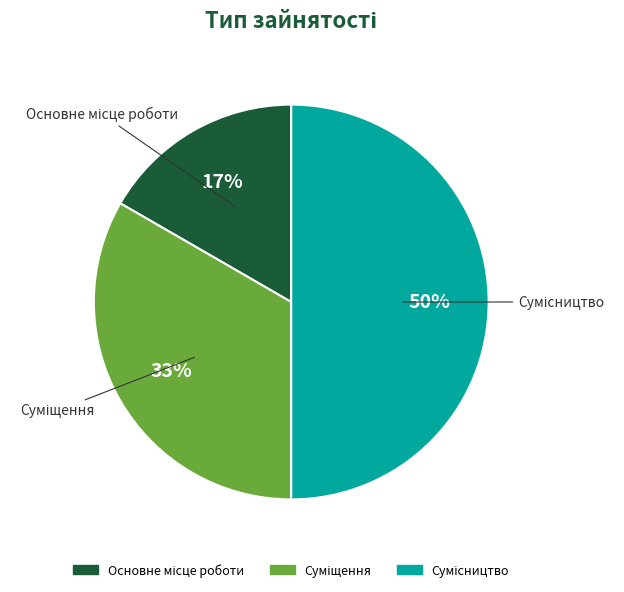

To the nearest percent, what is the average slice percentage?

33%